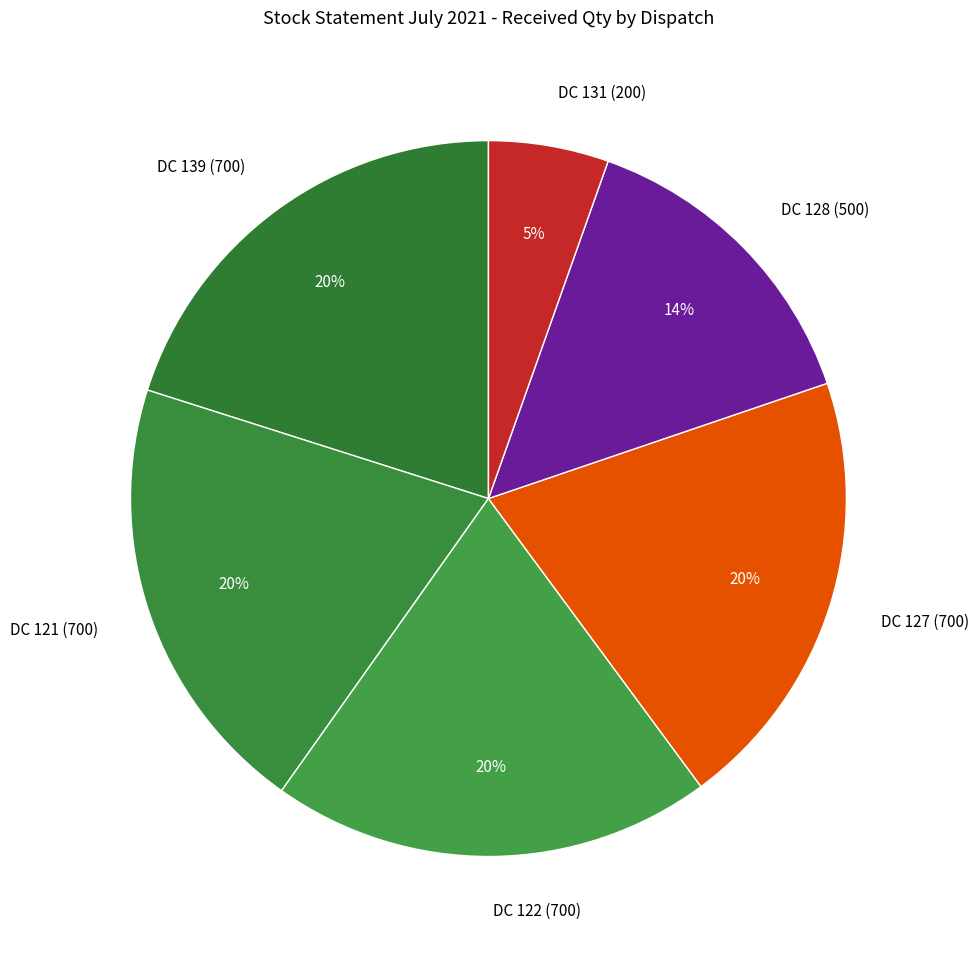

Combined, do DC 127 (700) and DC 139 (700) account for over 50%?

No